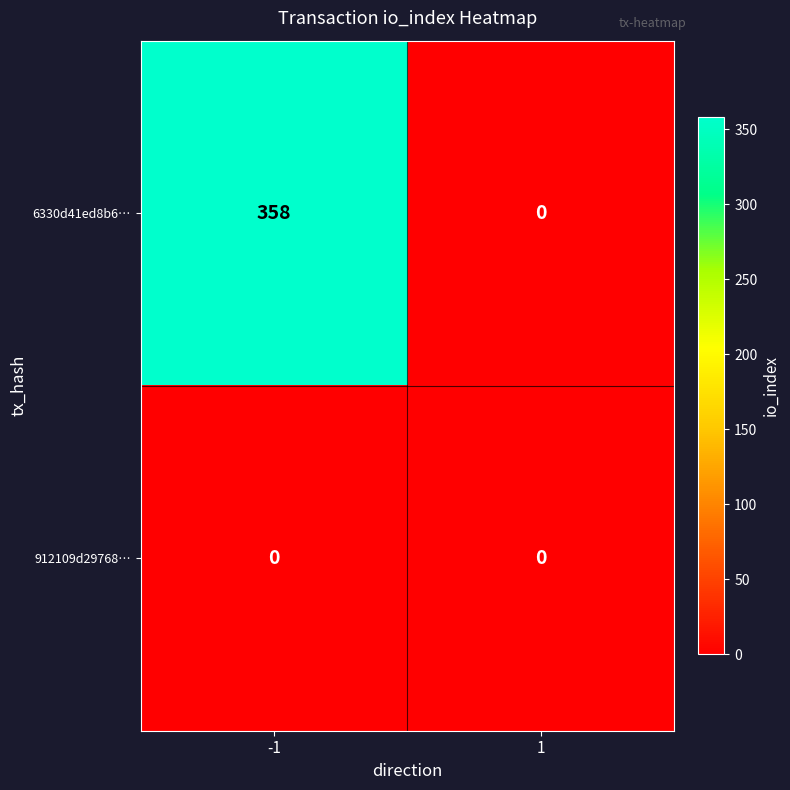

What is the sum of the 6330d41ed8b6… values at 1 and -1?

358